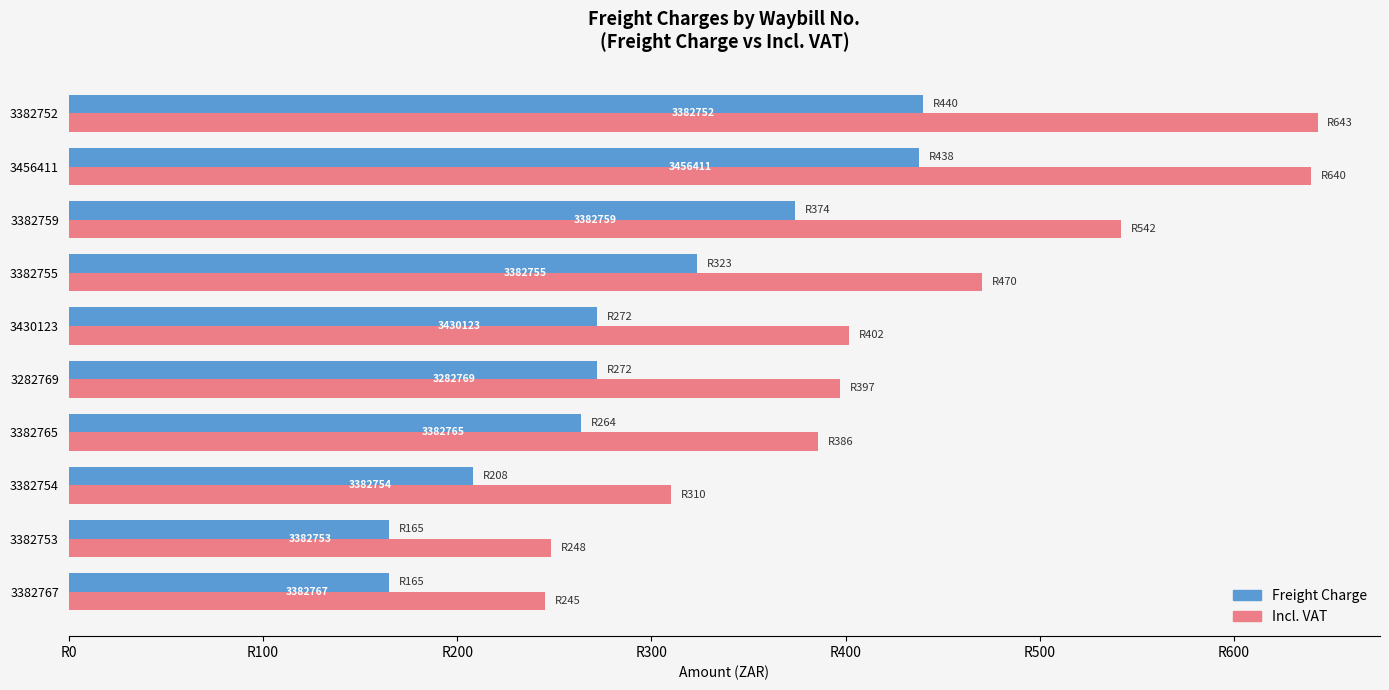

What are all the series names shown in the legend?

Freight Charge, Incl. VAT